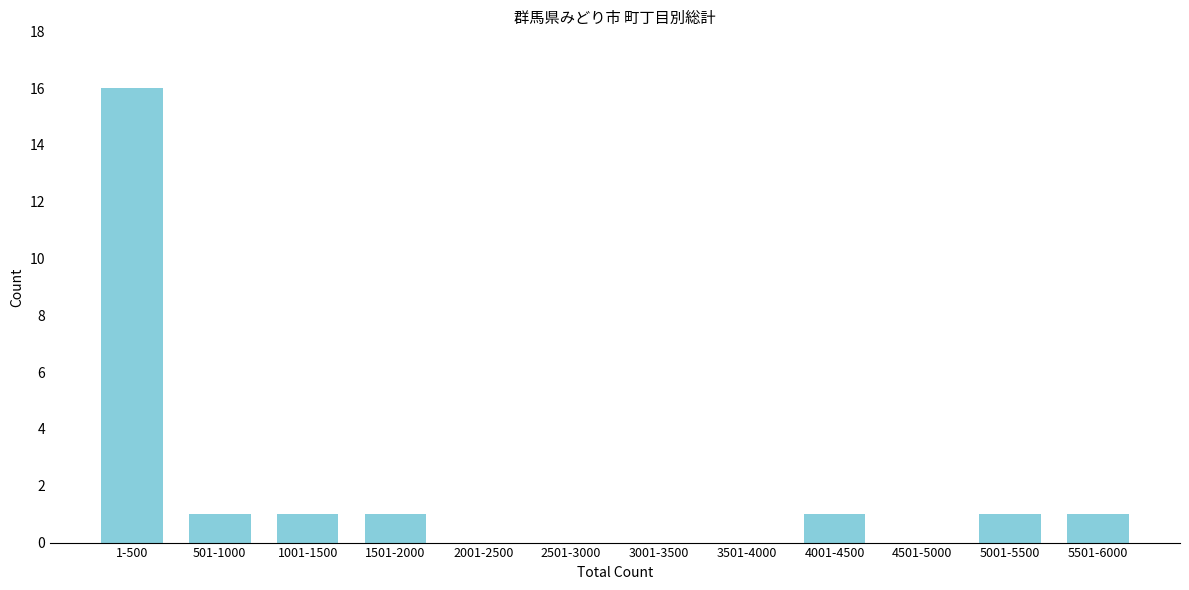

Reading right to left, extract all data points from this chart.

5501-6000=1	5001-5500=1	4501-5000=0	4001-4500=1	3501-4000=0	3001-3500=0	2501-3000=0	2001-2500=0	1501-2000=1	1001-1500=1	501-1000=1	1-500=16